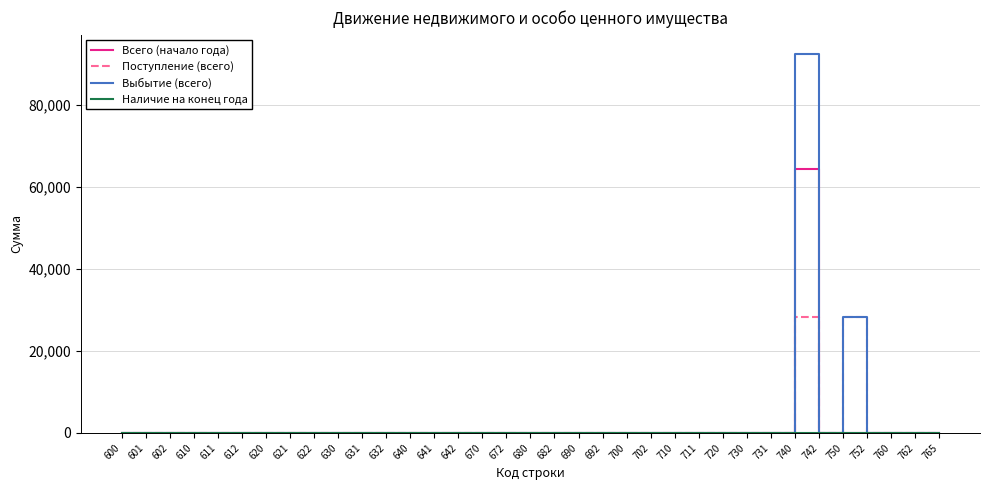

At which category is the sum across all series the highest?

740